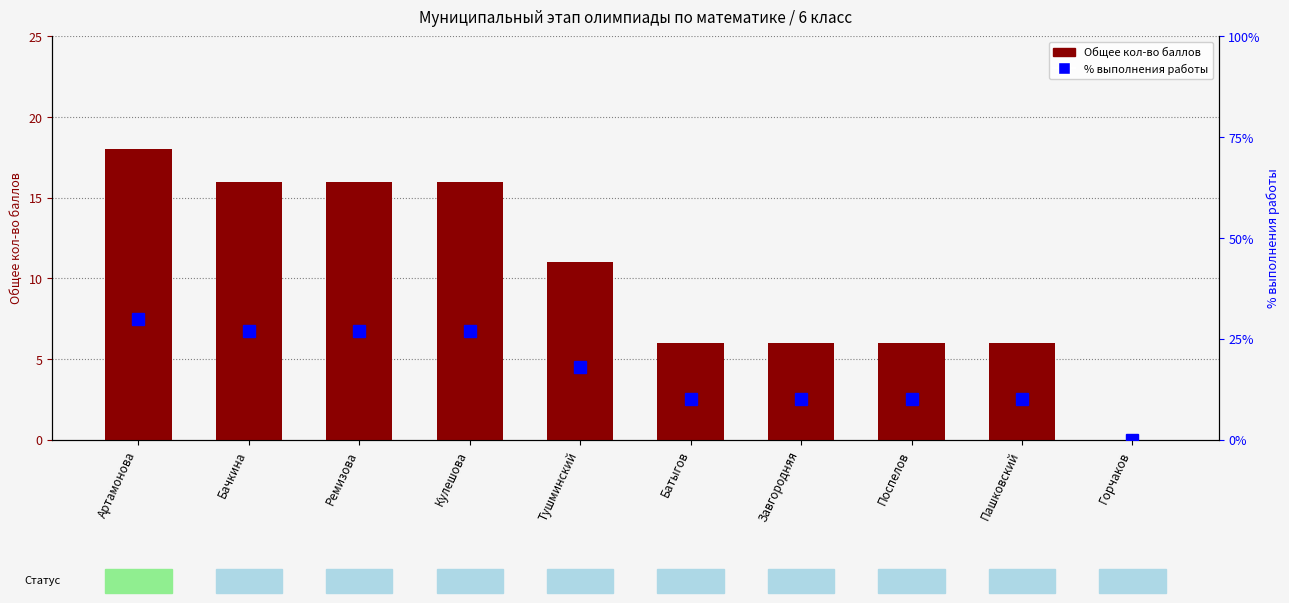

How many Общее кол-во баллов values are between 6 and 16?

8